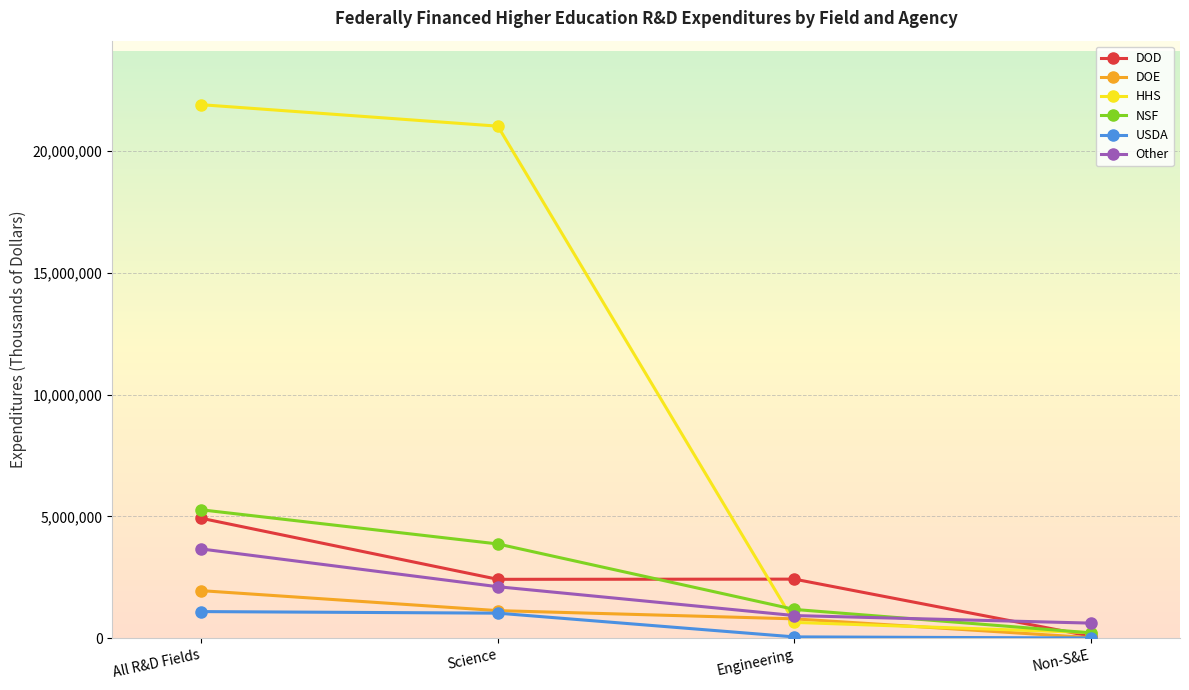

Which series has the widest spread of values?

HHS